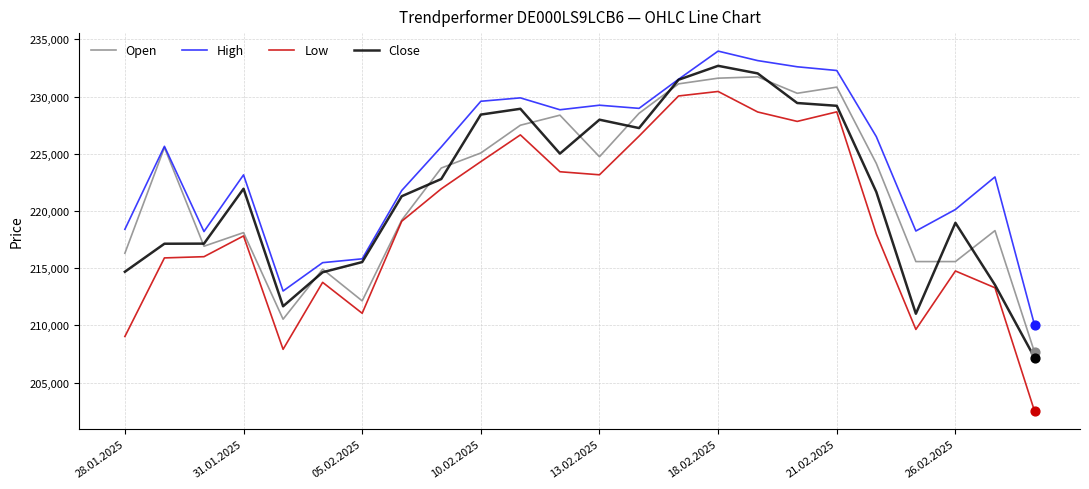

Which series has the largest total across all categories?

High